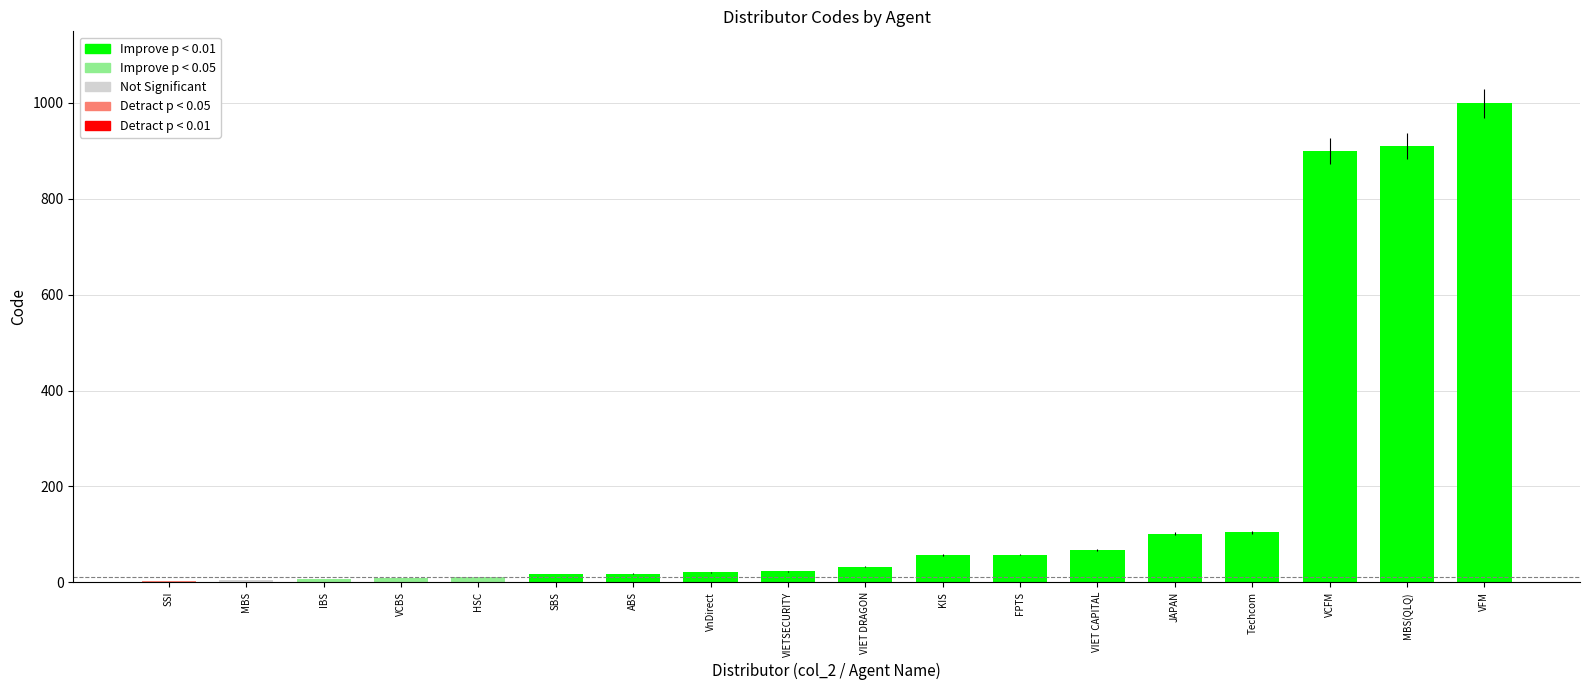

The chart shows a value of 181 at Techcom. True or false?

False